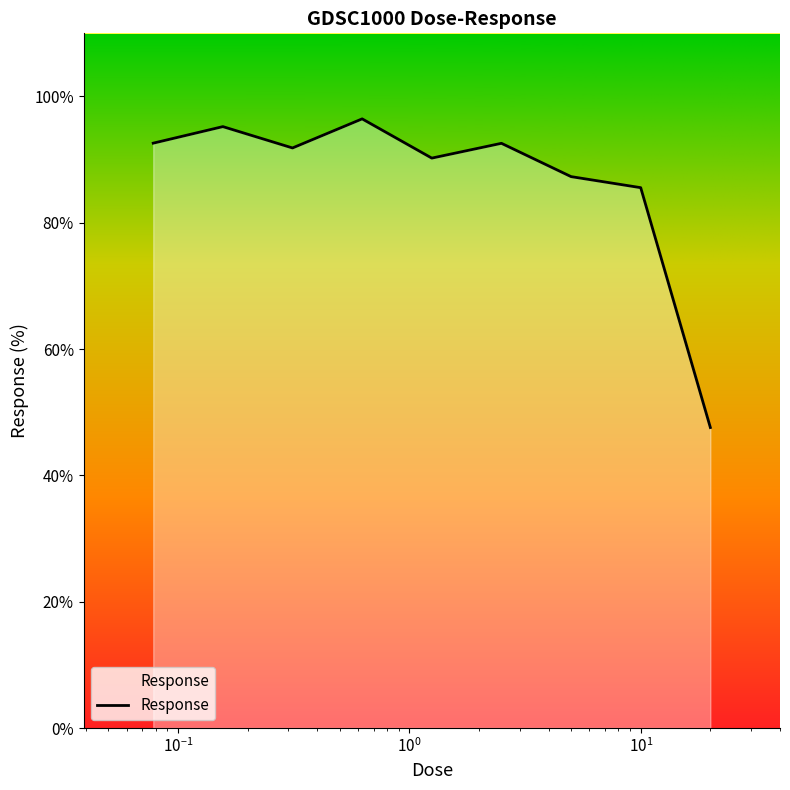

What is the maximum value shown in the chart?

96.5